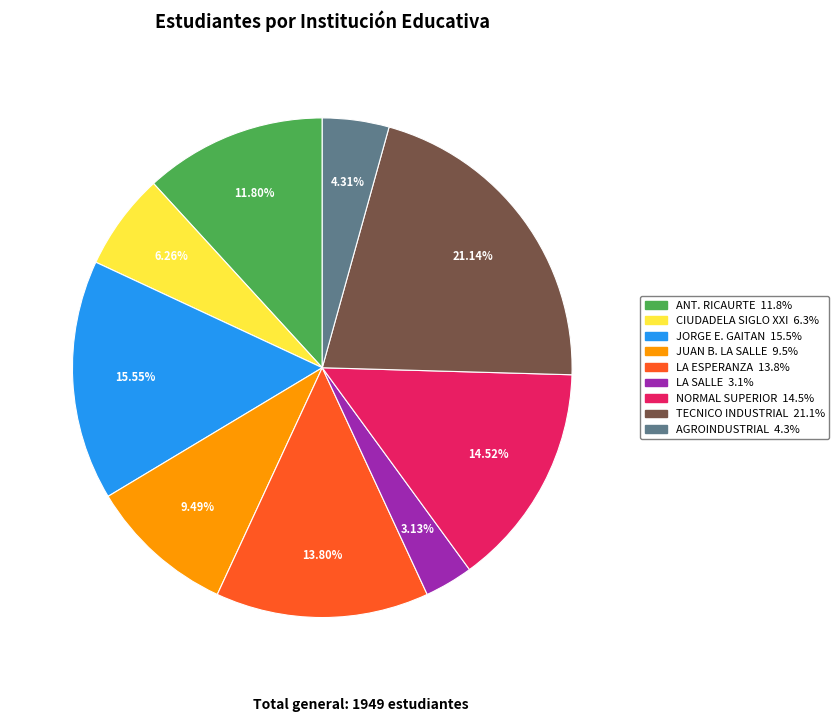

Is there any slice that represents more than half of the pie?

No